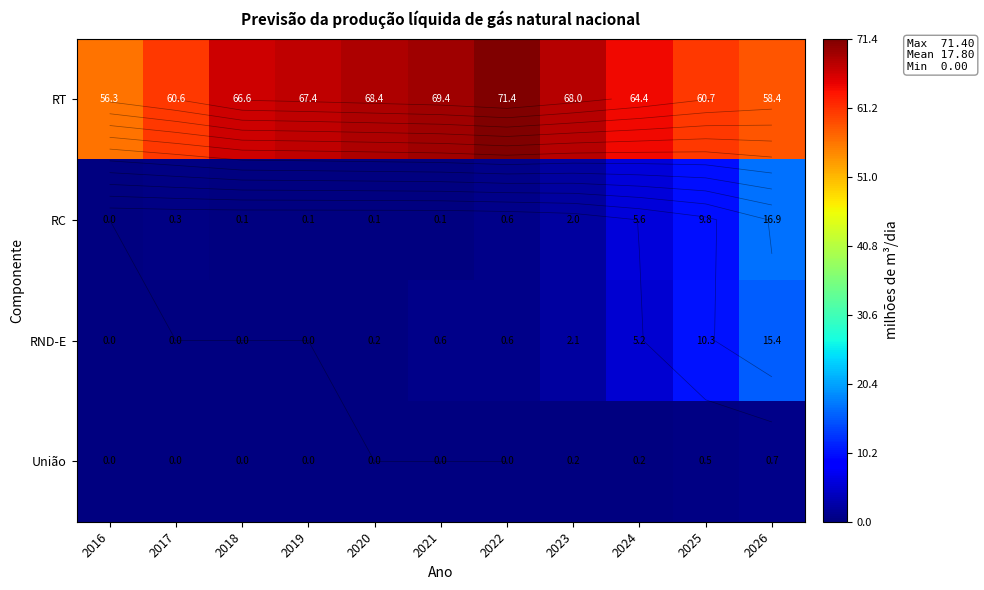

What is the difference between the maximum and second lowest values in the RC series?

16.8